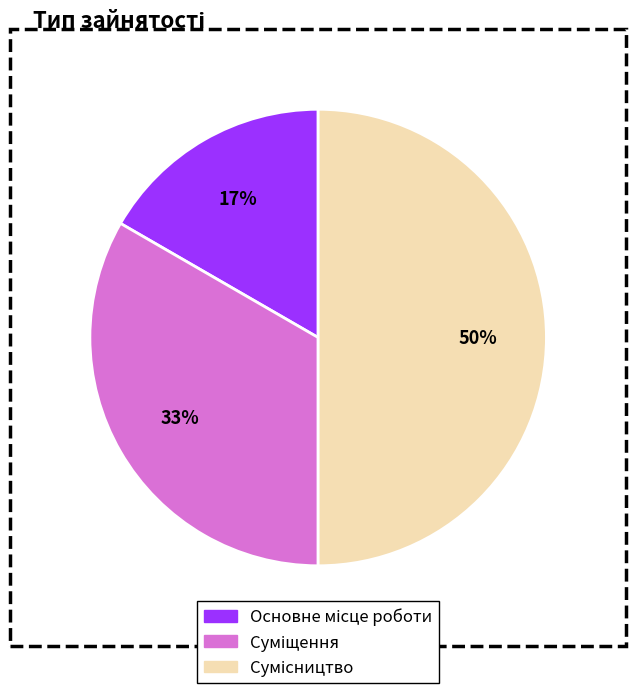

How many slices are in this pie chart?

3